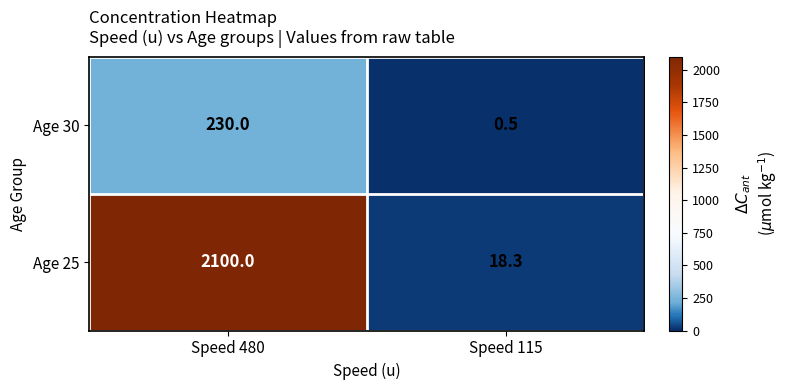

What is the minimum value shown in the chart?

0.5